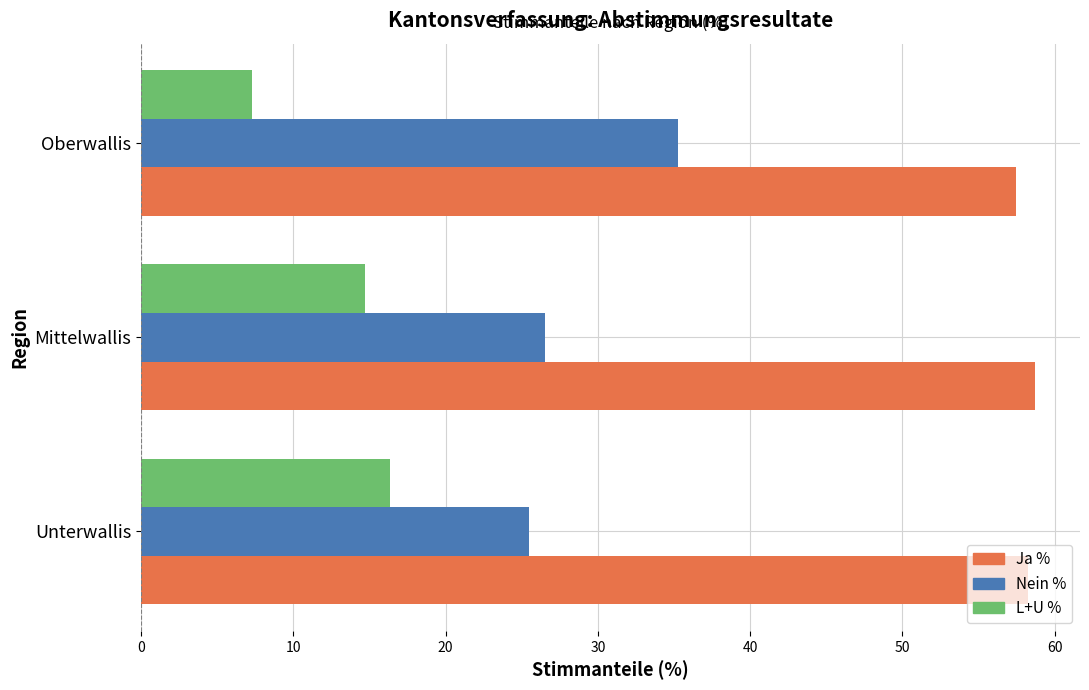

How many categories are shown in the chart?

3